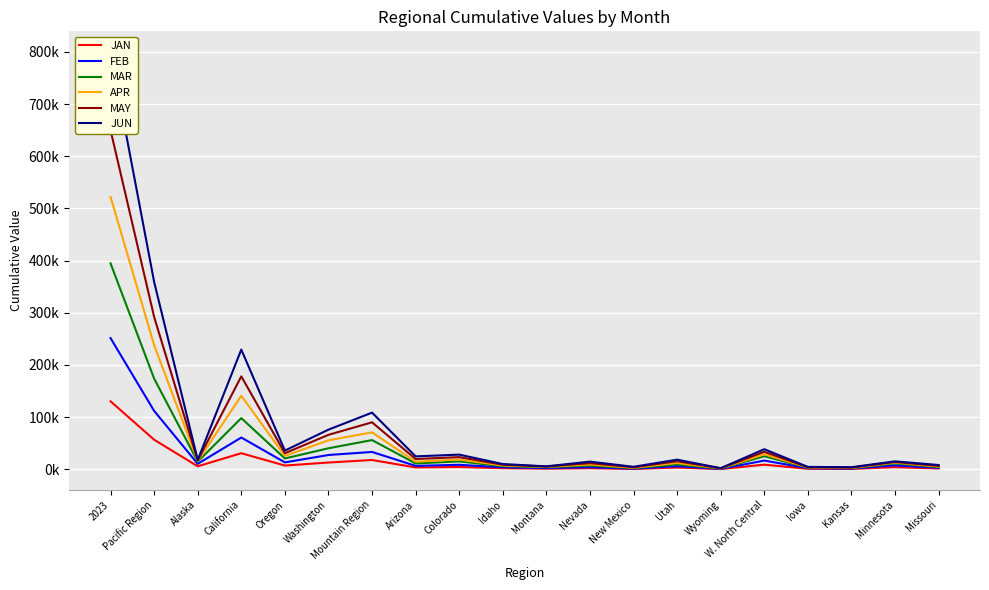

Which category has the lowest value in the MAR series?

Wyoming